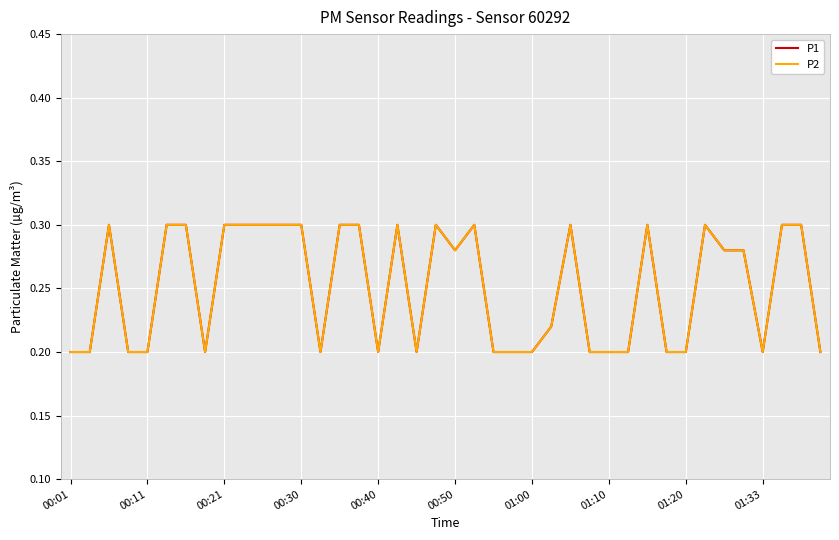

Does the chart display data point markers on the line(s)?

No